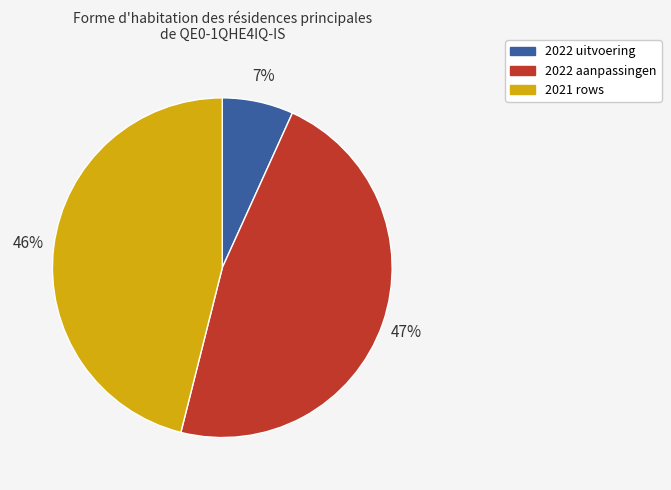

Count the number of slices in the pie.

3